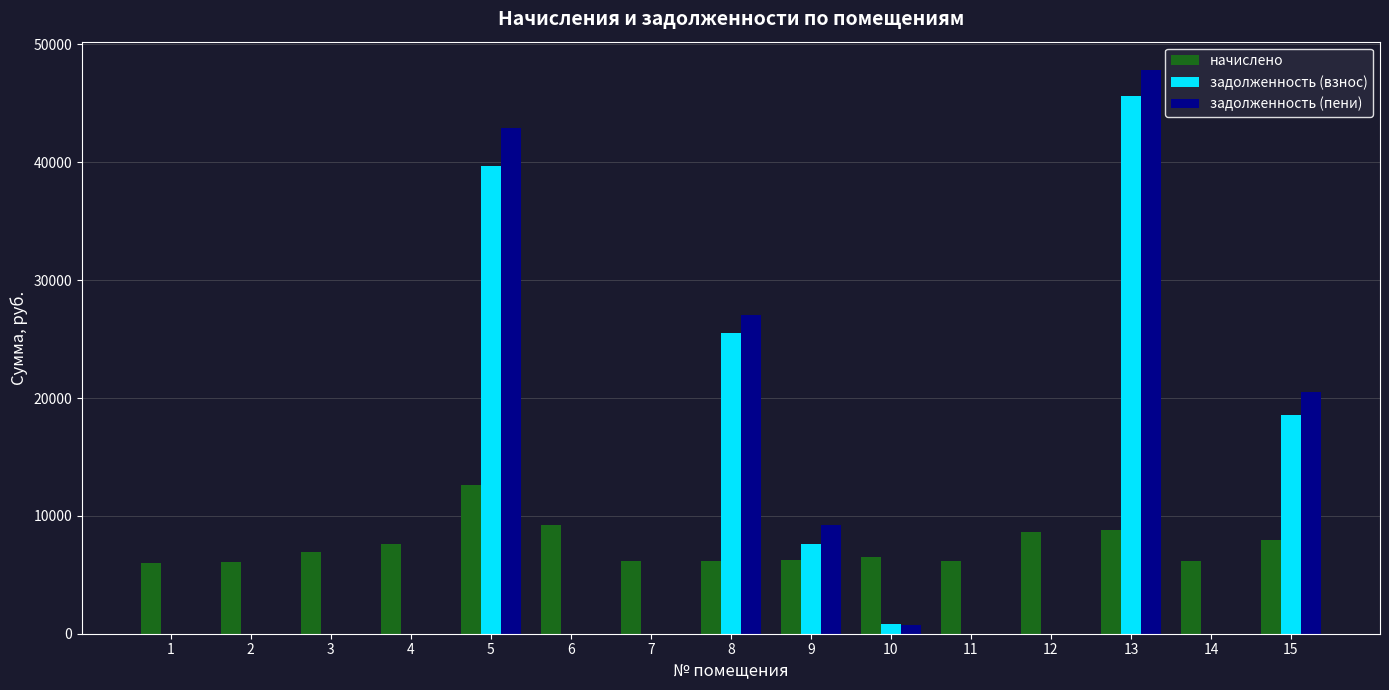

Which series has the widest spread of values?

задолженность (пени)